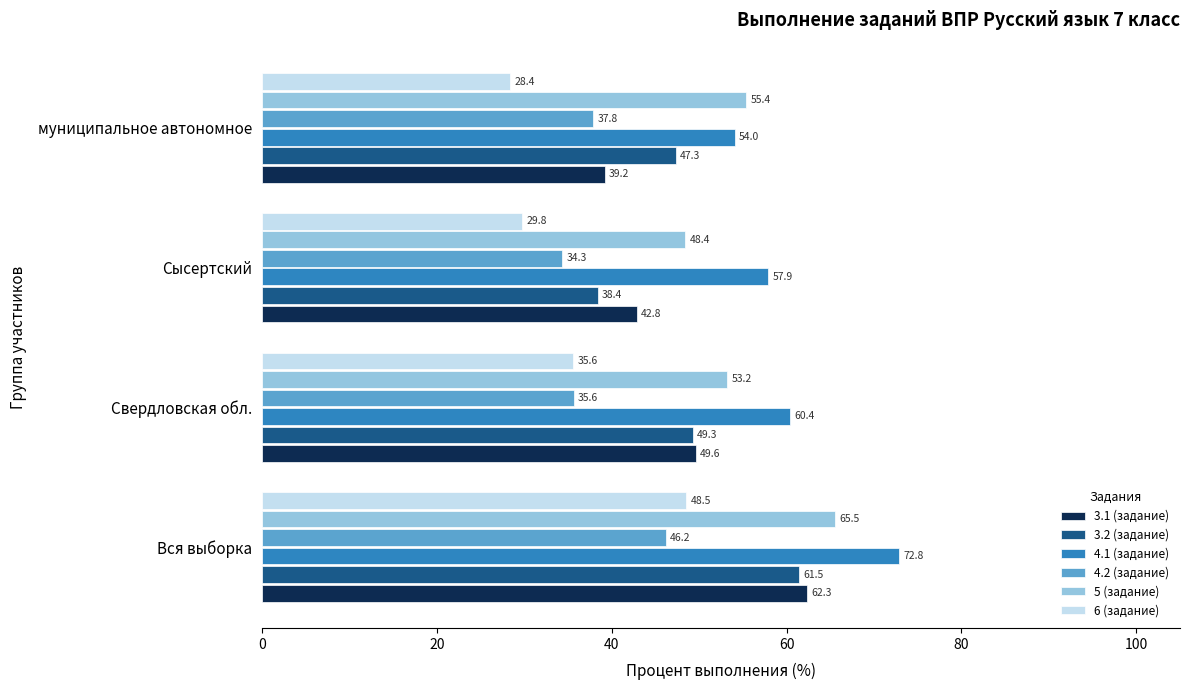

Read the 4.1 (задание) value at Свердловская обл..

60.4